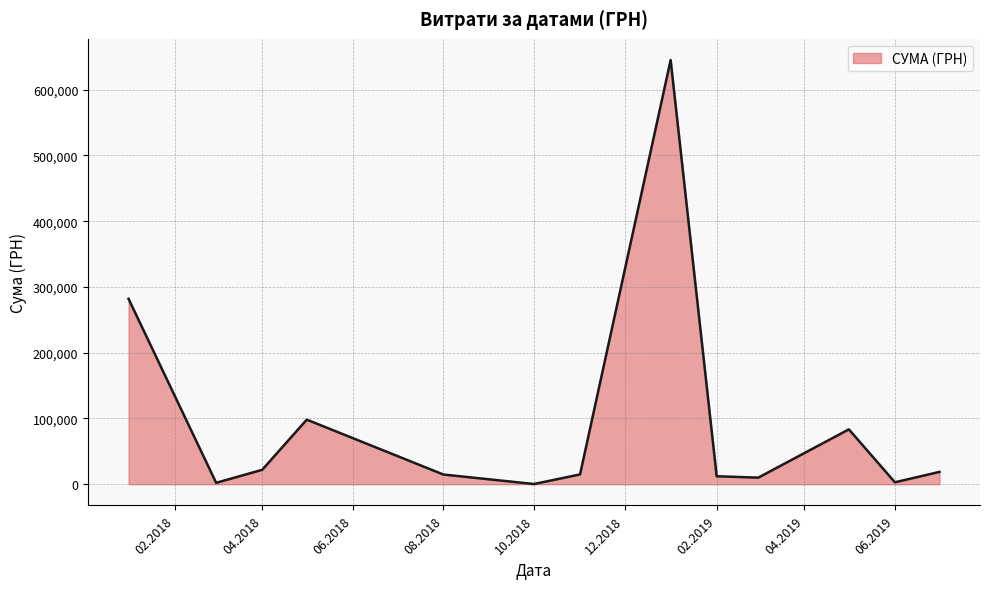

What is the difference between the maximum and minimum values?

644666.1